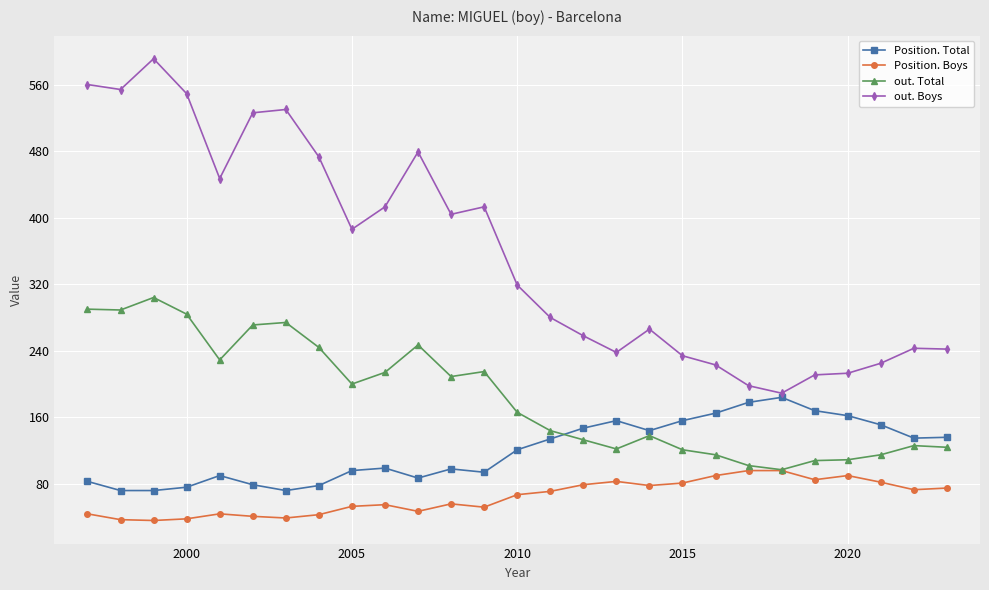

Which series has the widest spread of values?

out. Boys